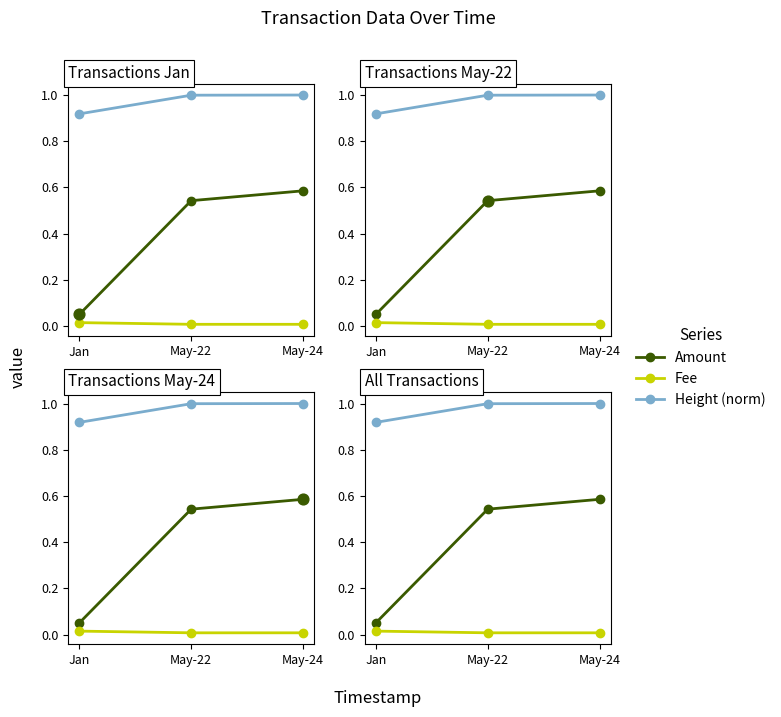

What is the total value across all series at Jan?

1.0